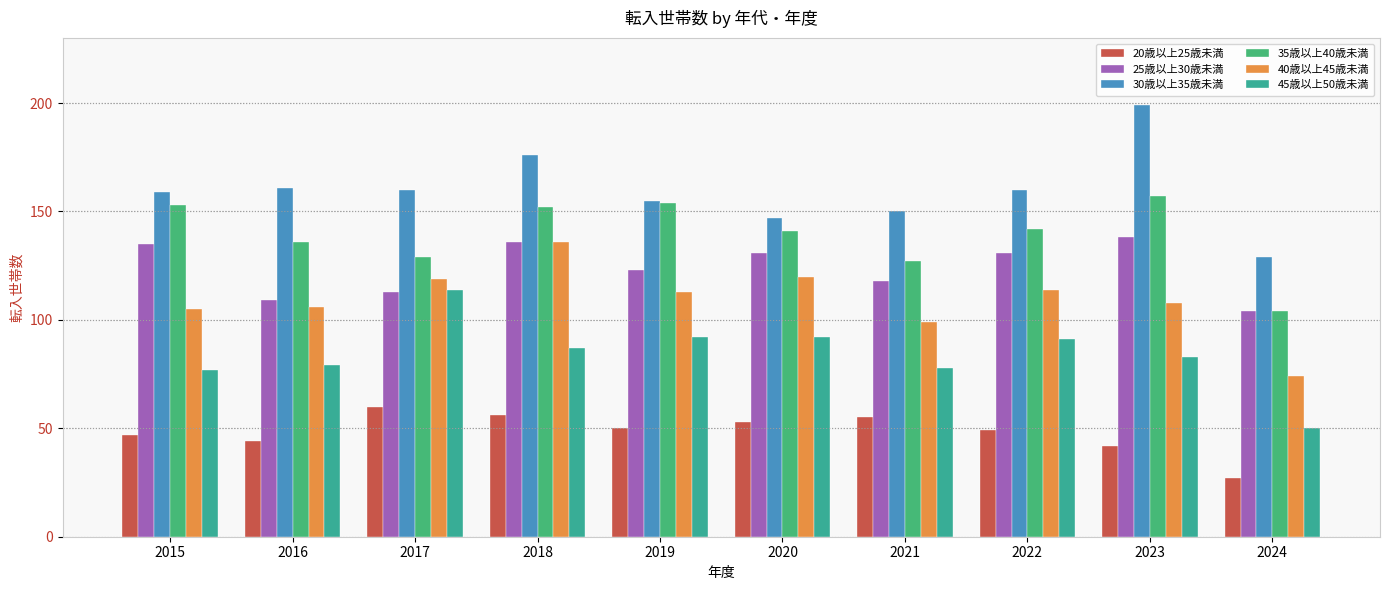

Count the number of categories in the chart.

10